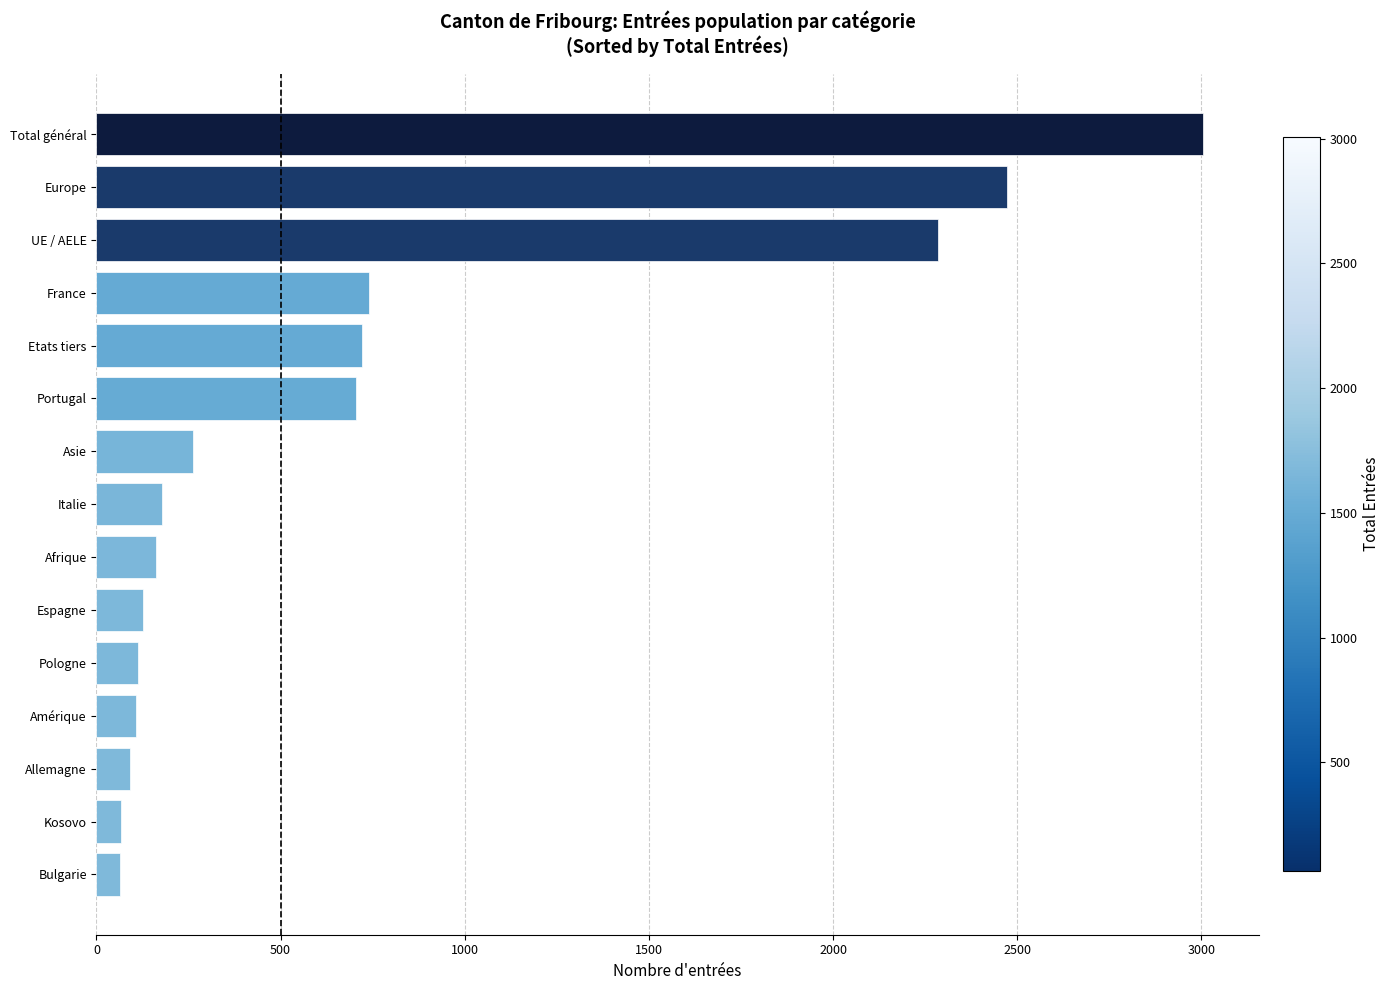

What is the maximum value shown in the chart?

3005